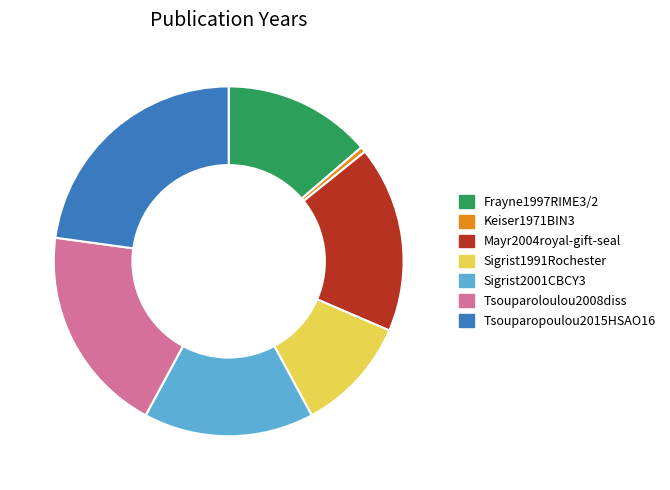

What is the smallest slice in the pie chart?

Keiser1971BIN3